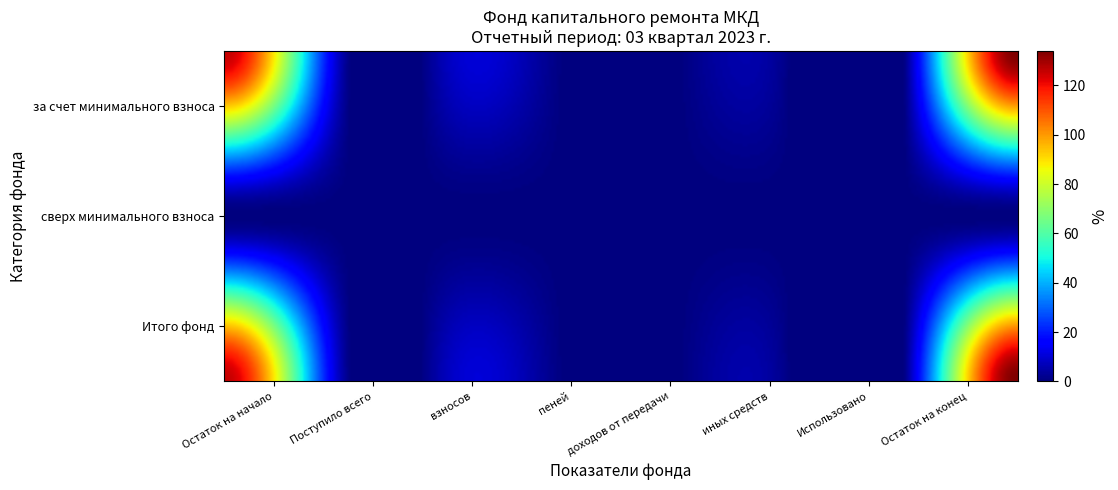

Rank the series by their maximum value, from lowest to highest.

сверх минимального взноса, за счет минимального взноса, Итого фонд